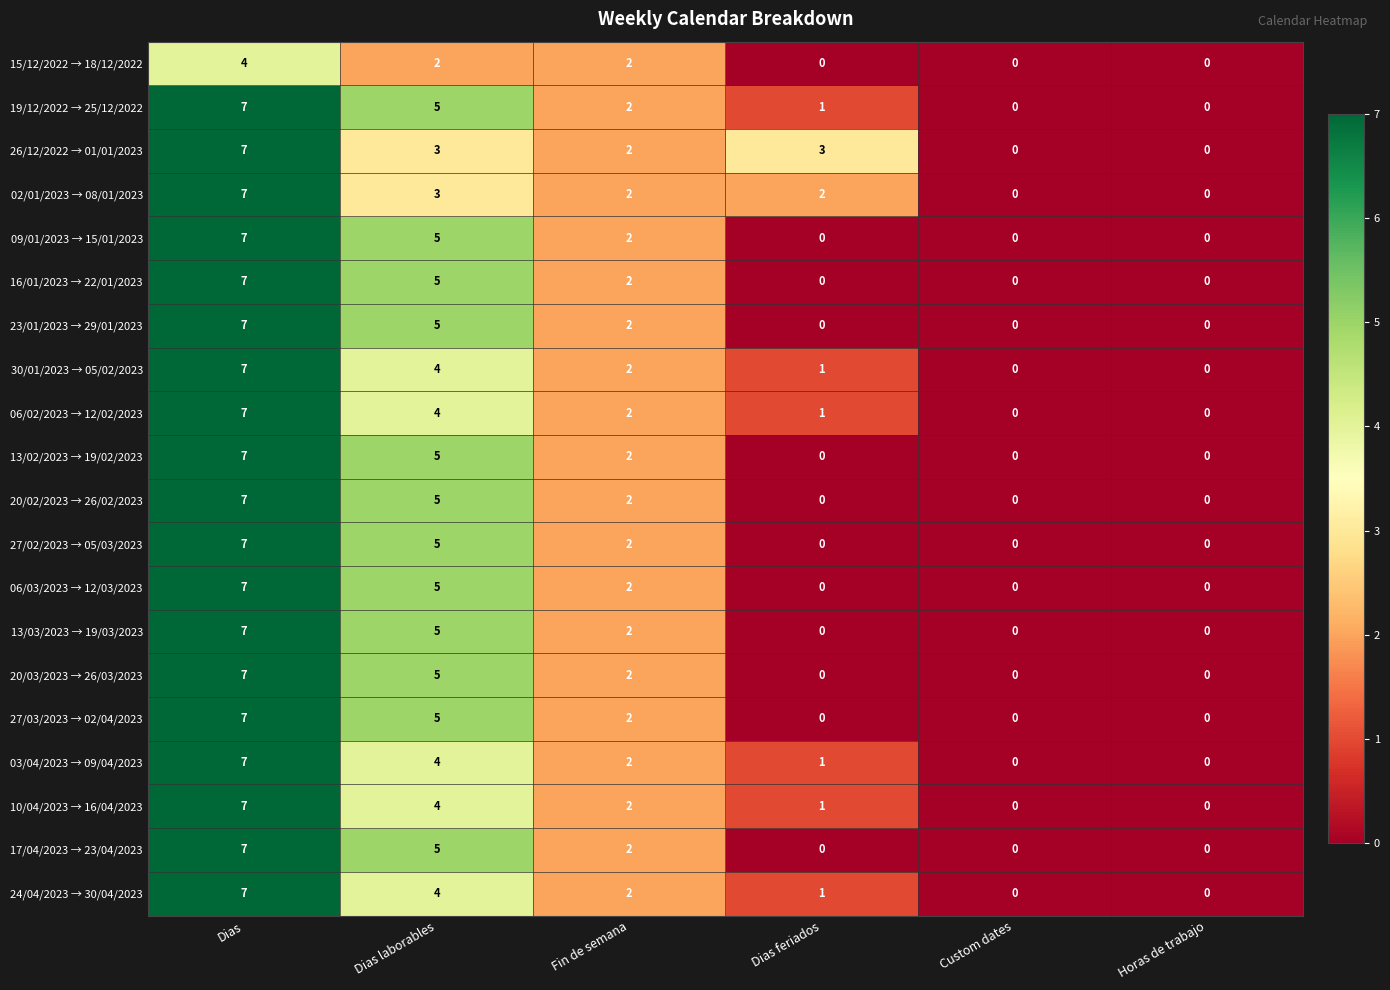

How many data points in 15/12/2022 → 18/12/2022 are less than 2?

3